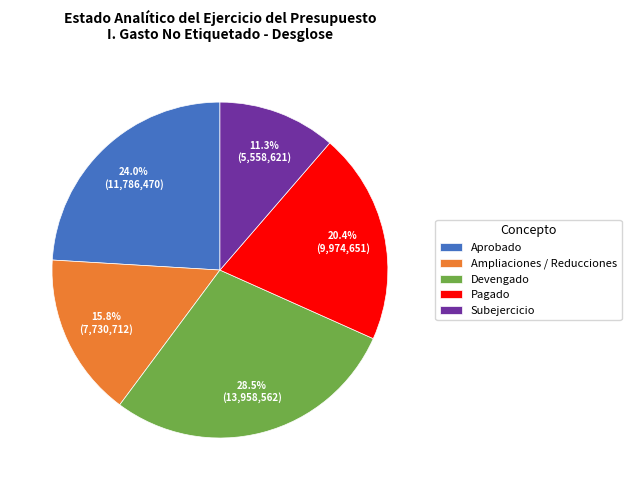

Is Ampliaciones / Reducciones the majority of the pie?

No